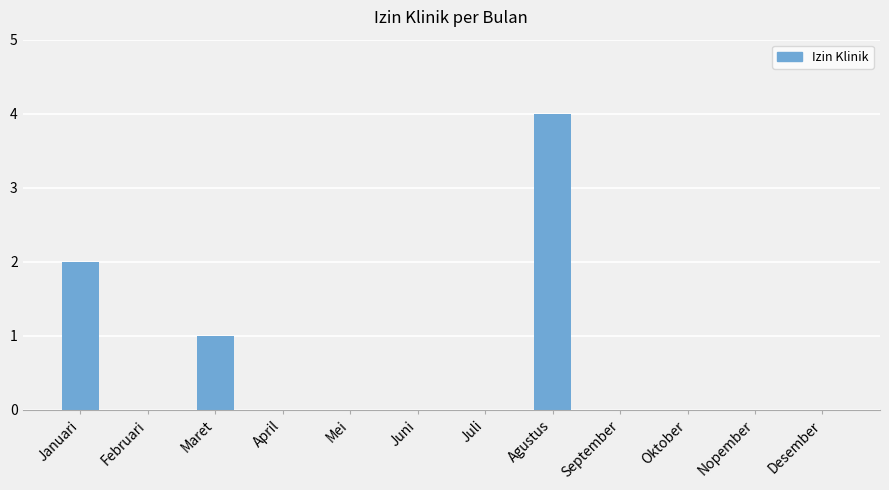

Reading left to right, transcribe all the data shown in this chart.

2	0	1	0	0	0	0	4	0	0	0	0